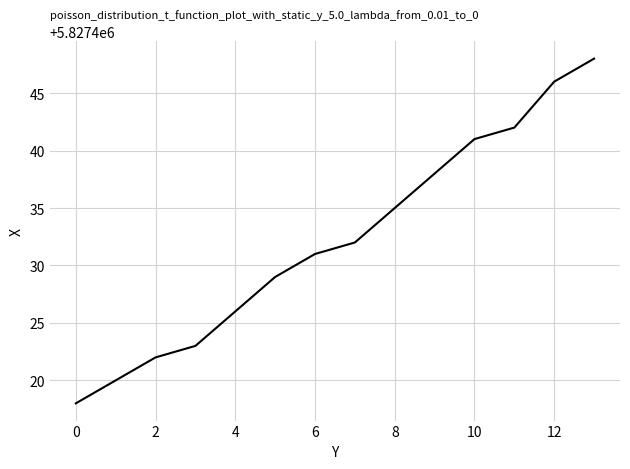

What is the maximum value shown in the chart?

5827448